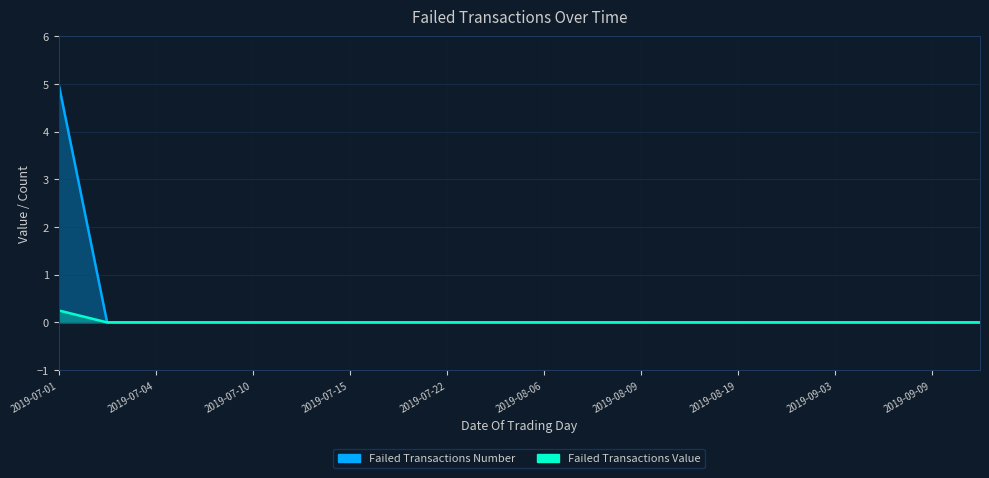

What position from the left is 2019-09-09?

19